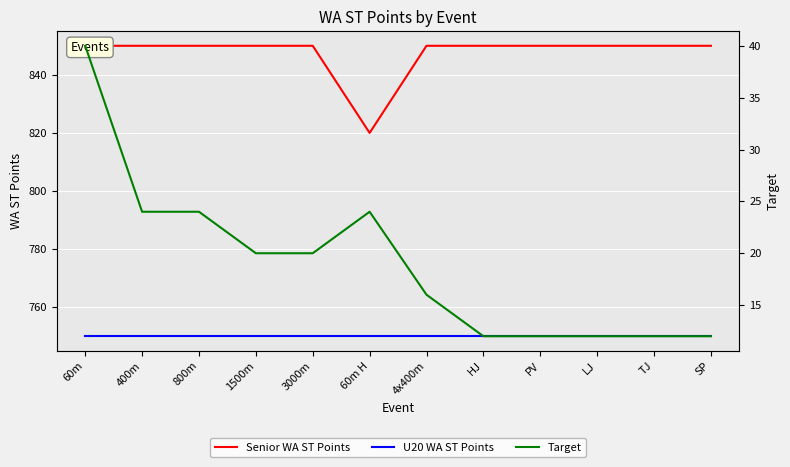

What is the total value across all series at 60m?

1640